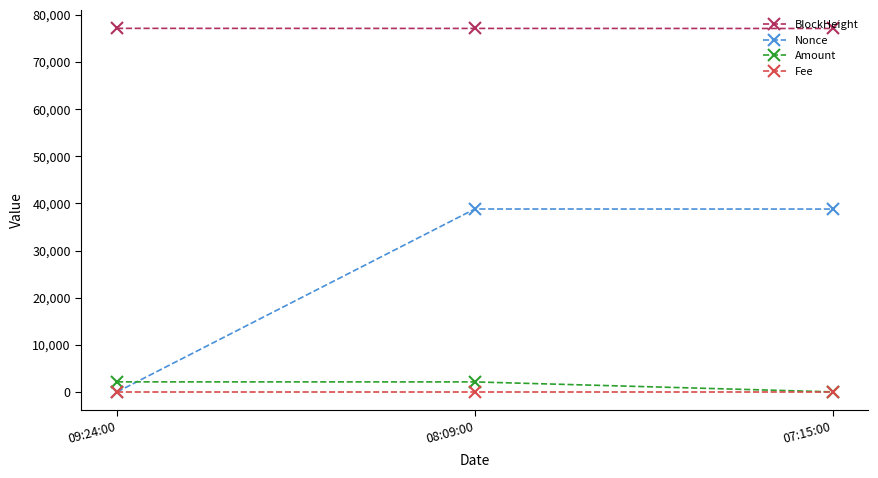

Is it true that BlockHeight equals 77134.0 at 09:24:00?

True